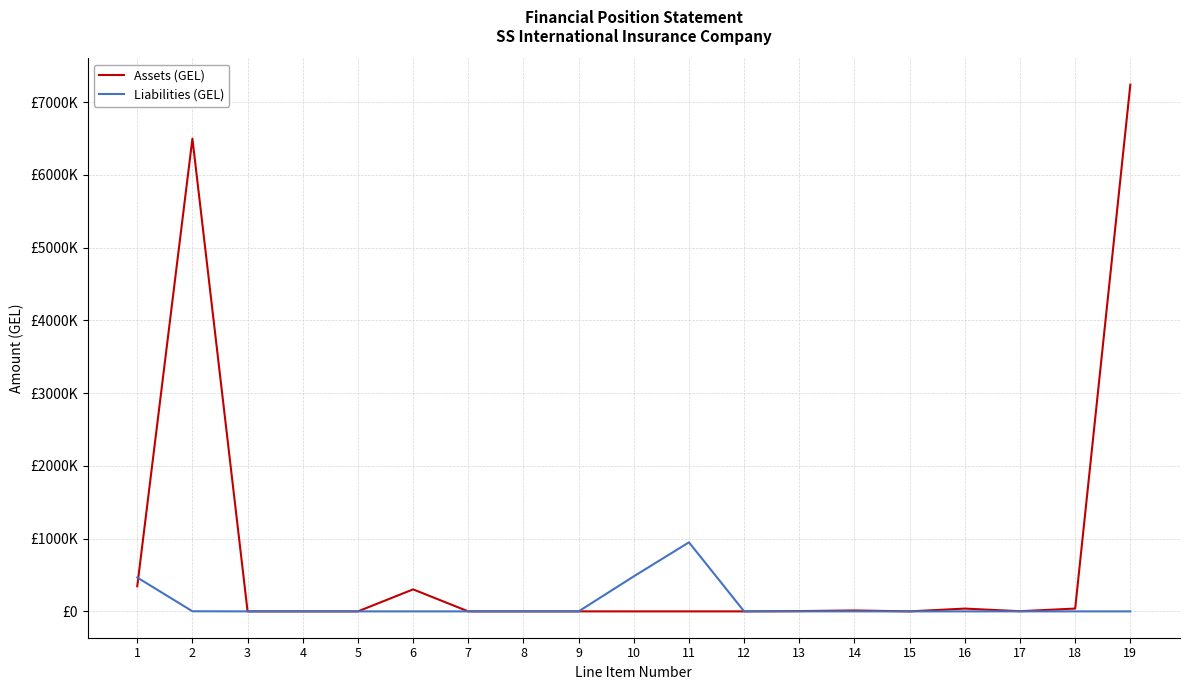

What is the difference between the second highest and minimum values in the Liabilities (GEL) series?

481642.2